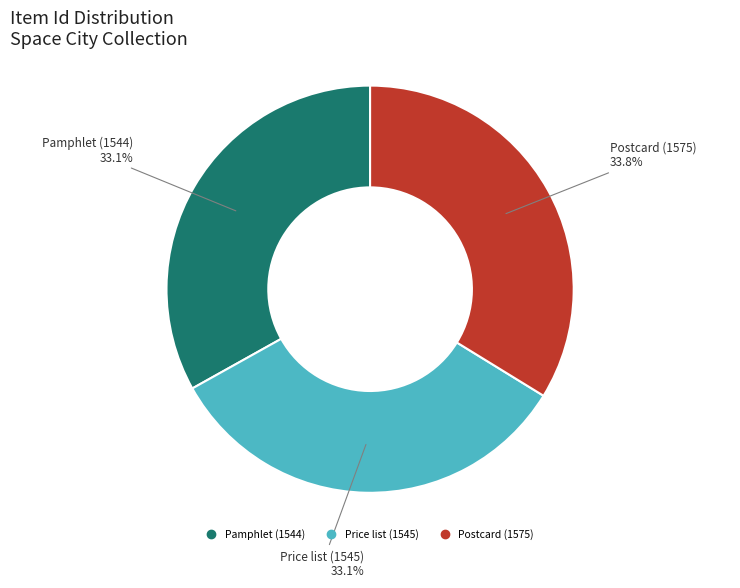

To the nearest percent, what percentage of the pie is Postcard (1575)?

34%